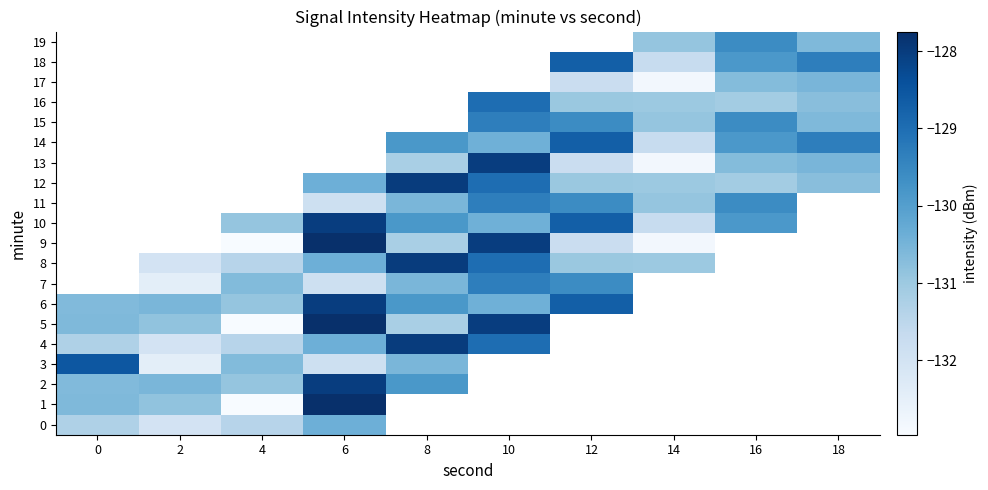

Is it true that 13 equals -133.0 at 4?

True